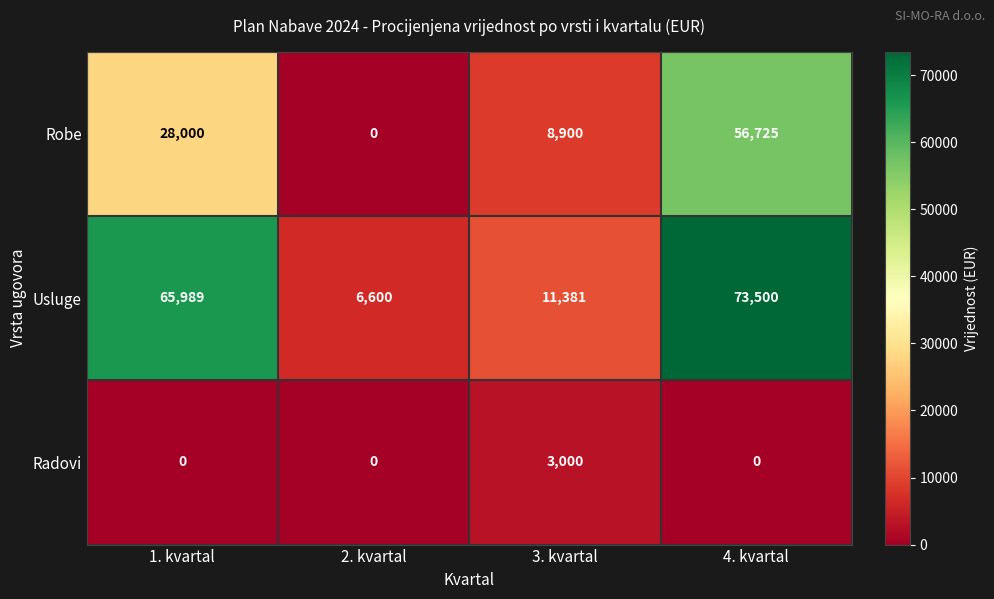

Rank the series by their maximum value, from highest to lowest.

Usluge, Robe, Radovi